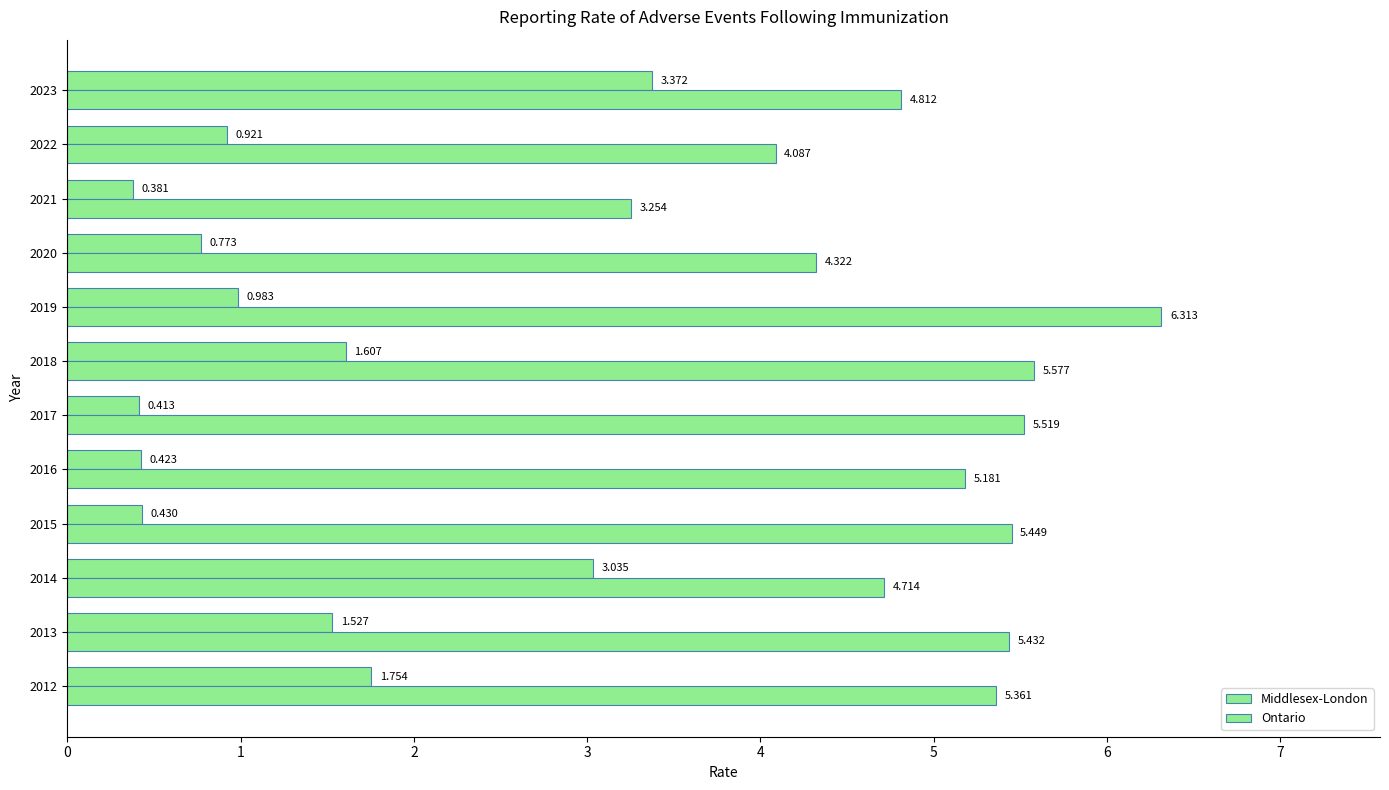

Which series has the largest total across all categories?

Ontario